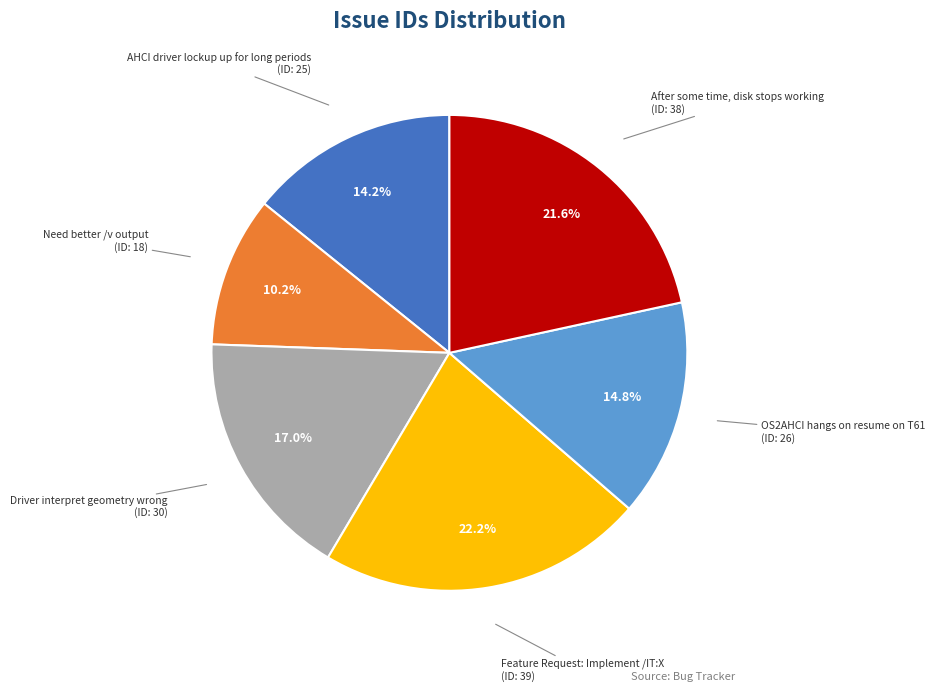

Does any single category account for the majority?

No